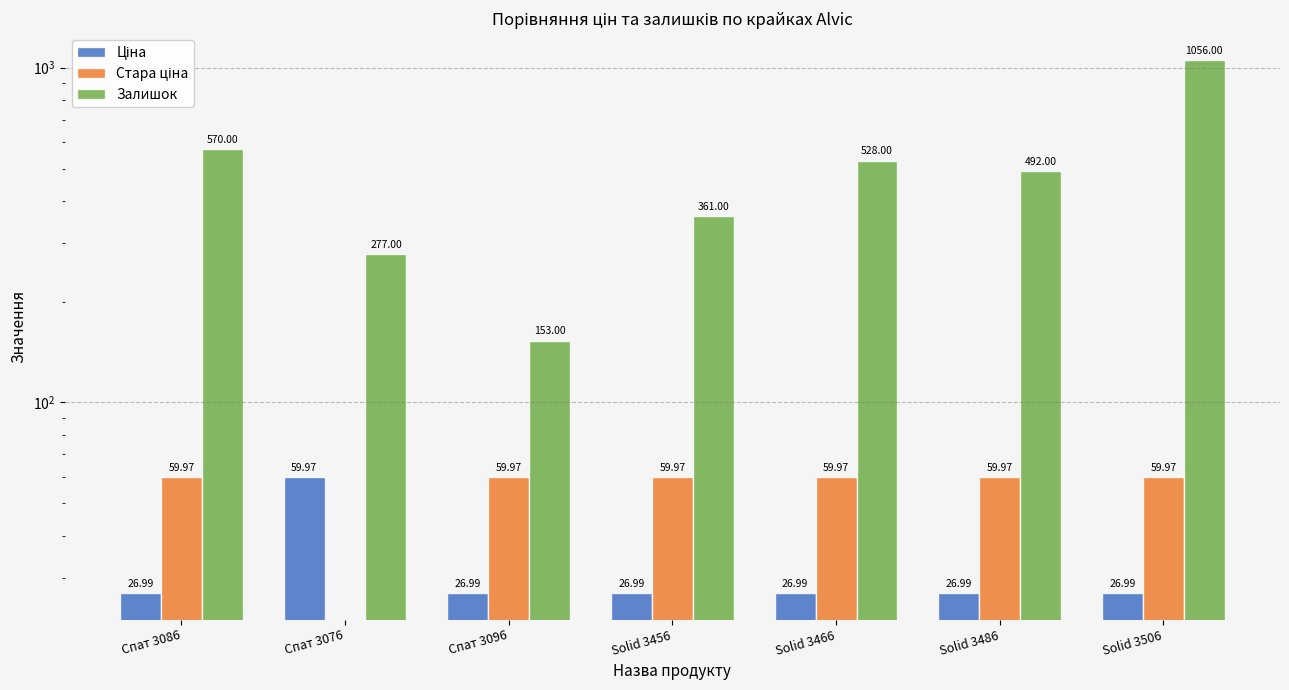

Which series has the largest total across all categories?

Залишок